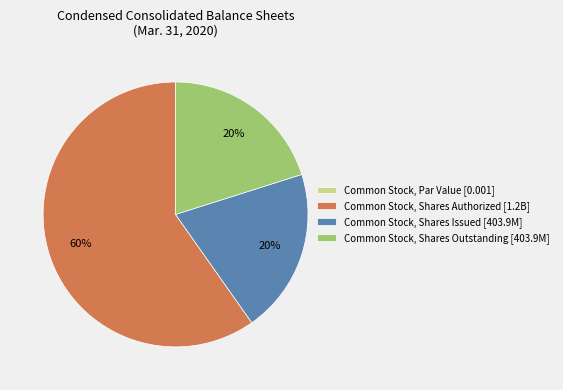

True or false: Common Stock, Shares Issued [403.9M] accounts for 20% of the total.

True